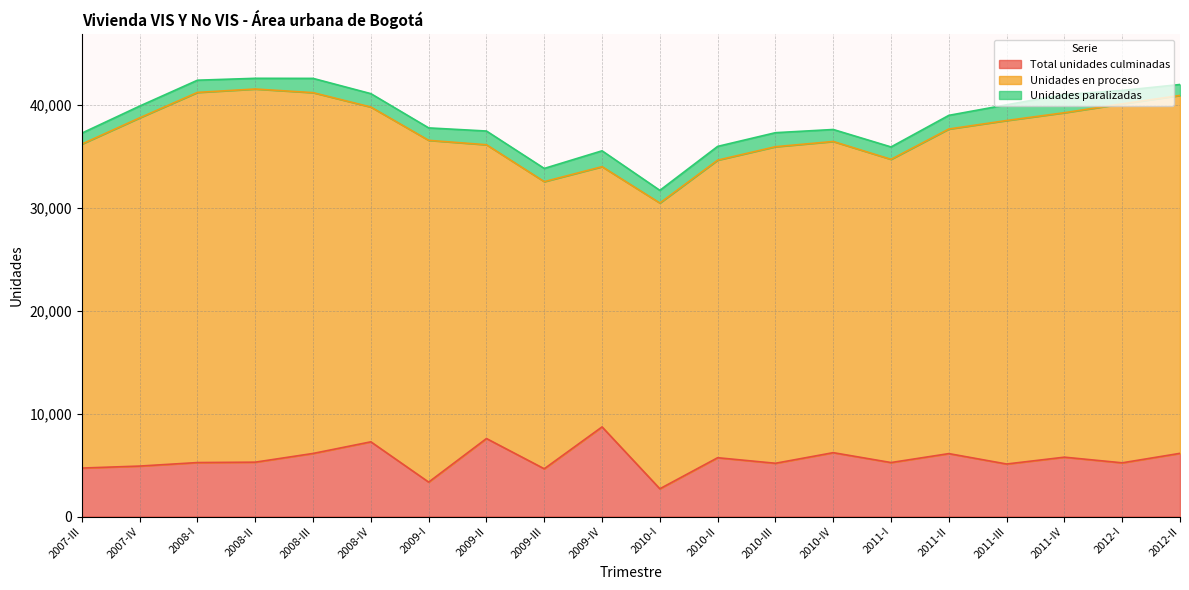

What is the spread (max minus min) of values at 2008-III?

33702